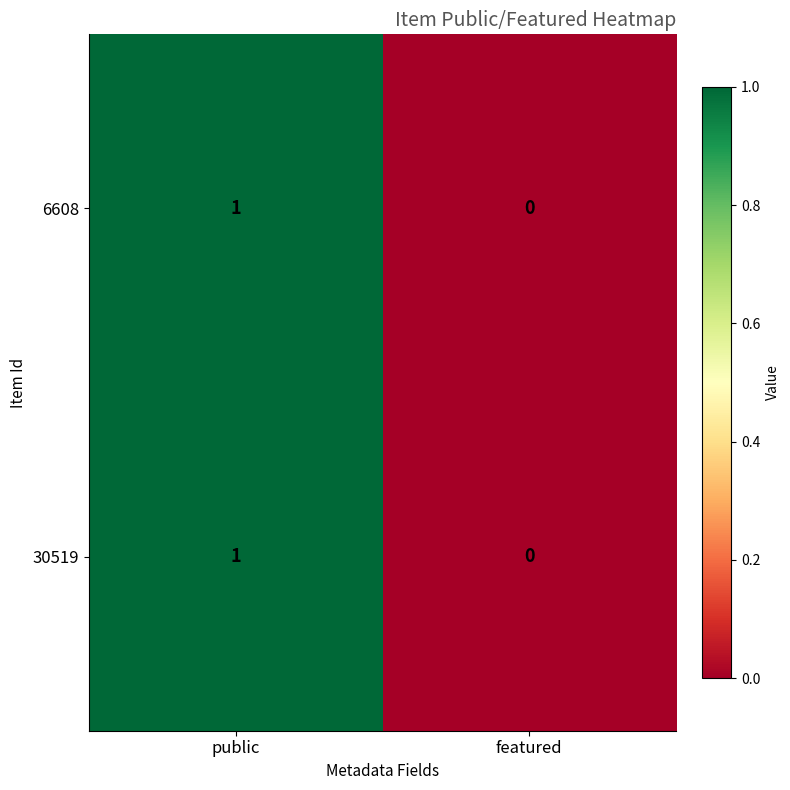

Reading left to right, what are all the values shown in this chart?

6608: 1	0
30519: 1	0